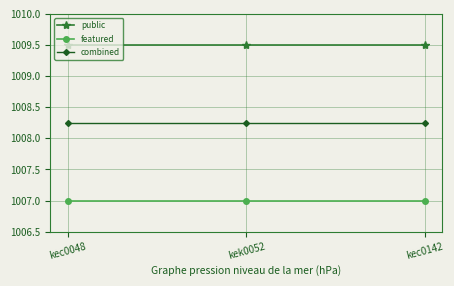

What is the difference between the highest and lowest values at kec0142?

2.5